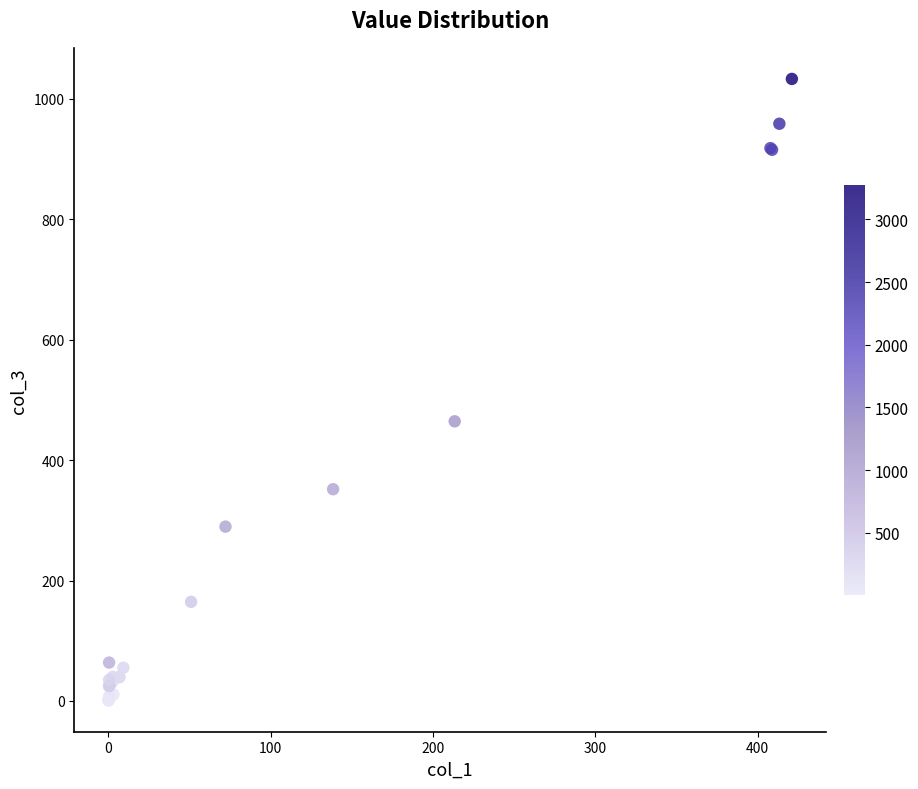

What Y value in the scatter plot is closest to 516?

464.3